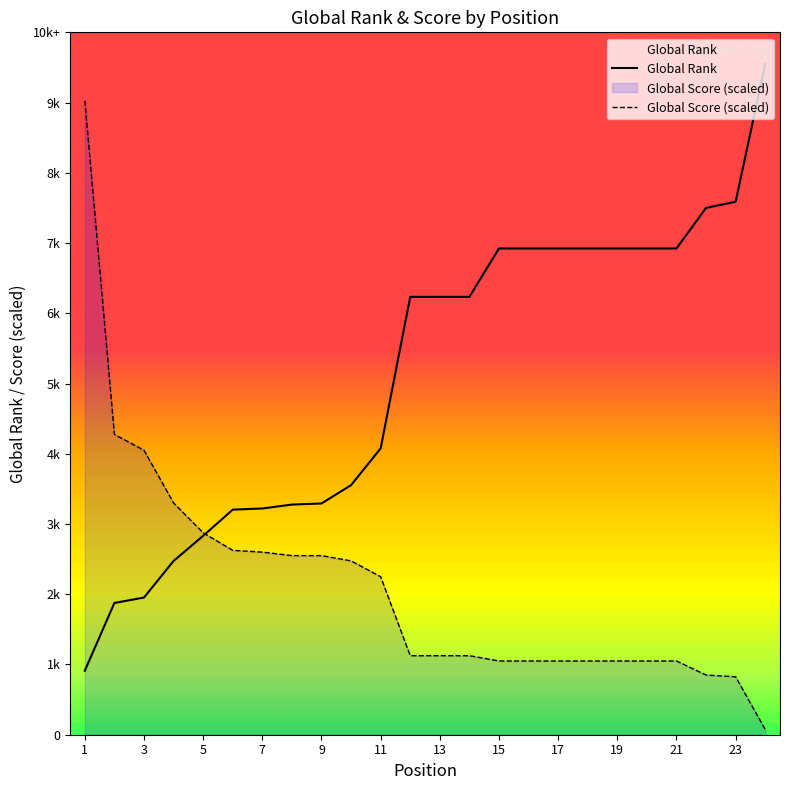

The value of Global Rank at 2 is 3520.3. True or false?

False